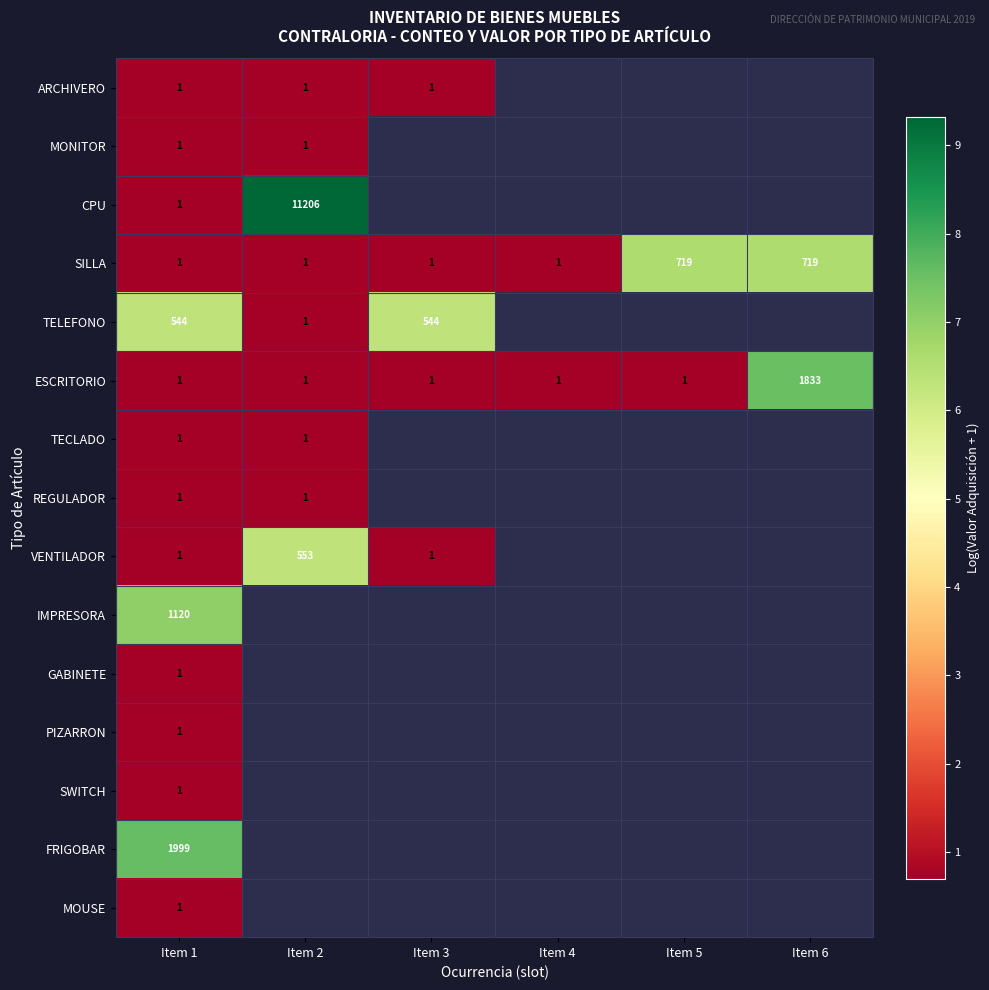

How many categories are shown in the chart?

6